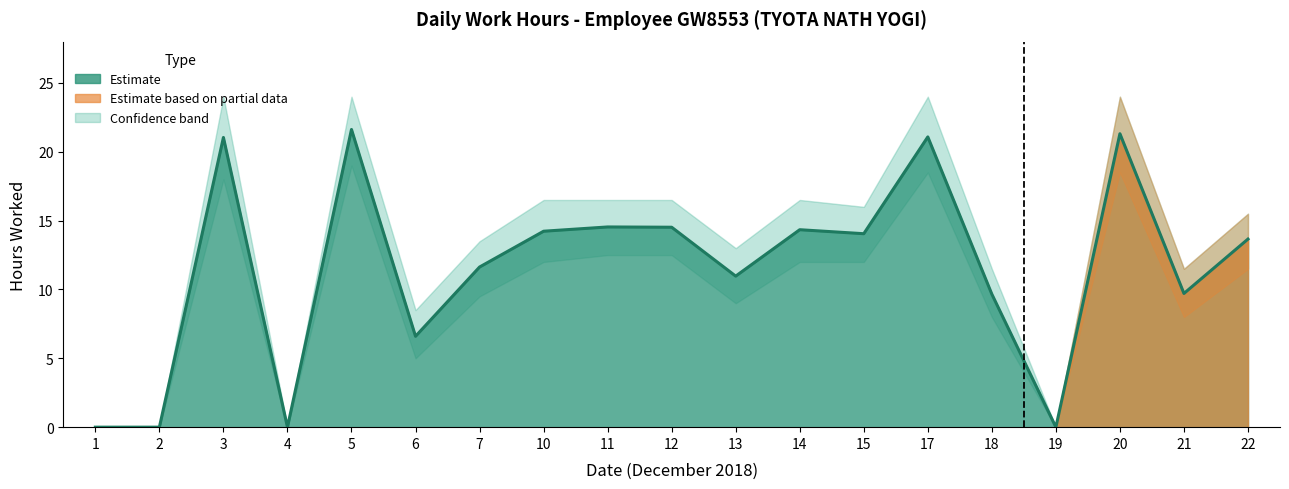

Rank the categories by value from highest to lowest.

5, 20, 17, 3, 11, 12, 14, 10, 15, 22, 7, 13, 21, 18, 6, 1, 2, 4, 19